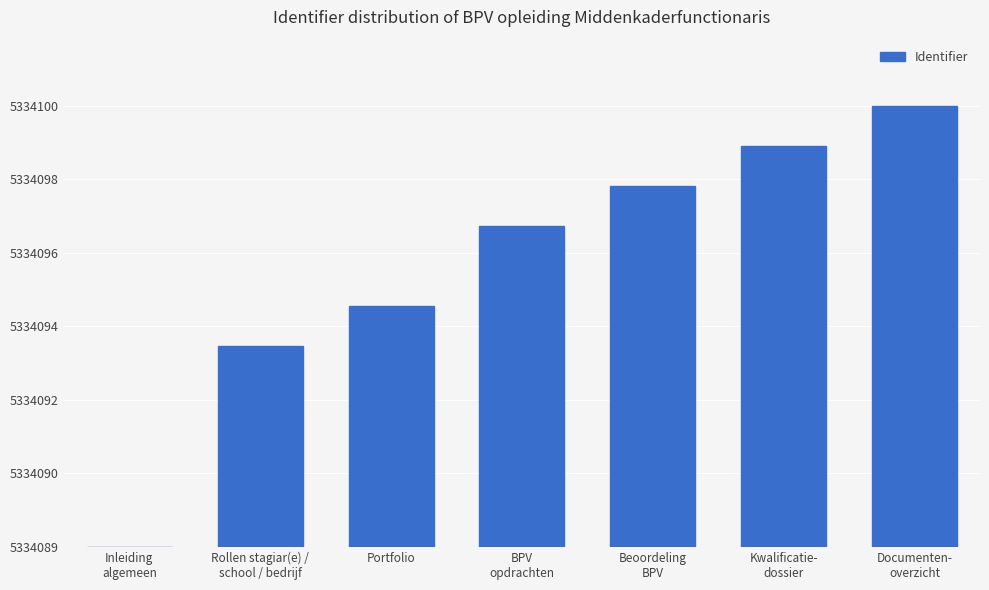

Are the bars horizontal?

No